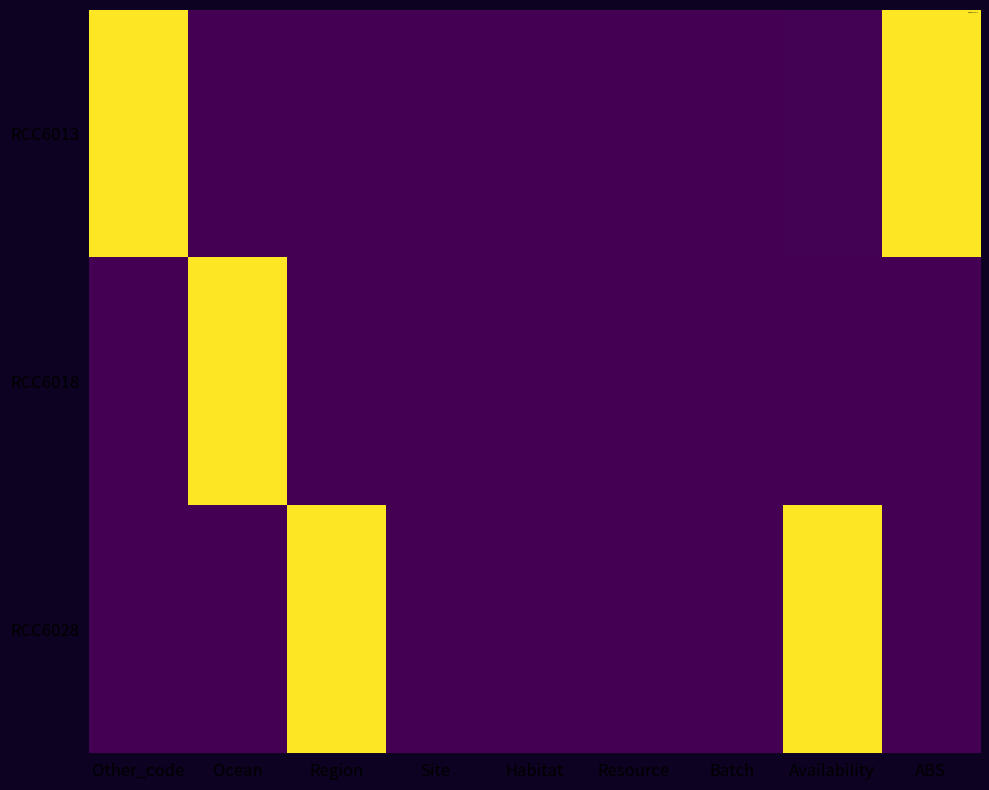

What is the smallest value displayed?

189